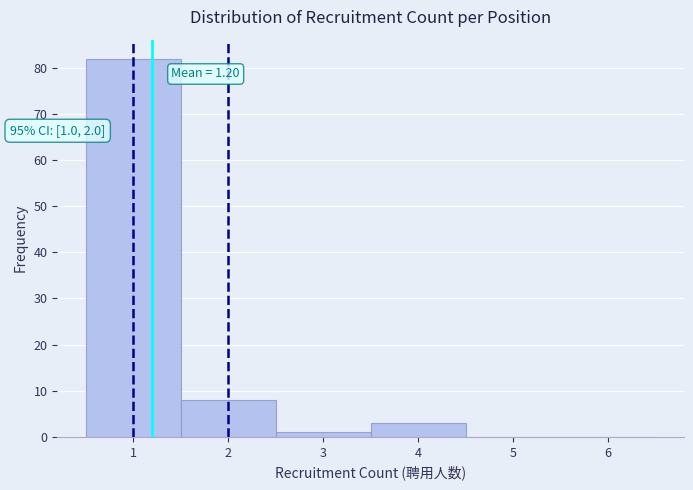

Over which range of the x-axis is the bar tallest?

0.5 to 1.5